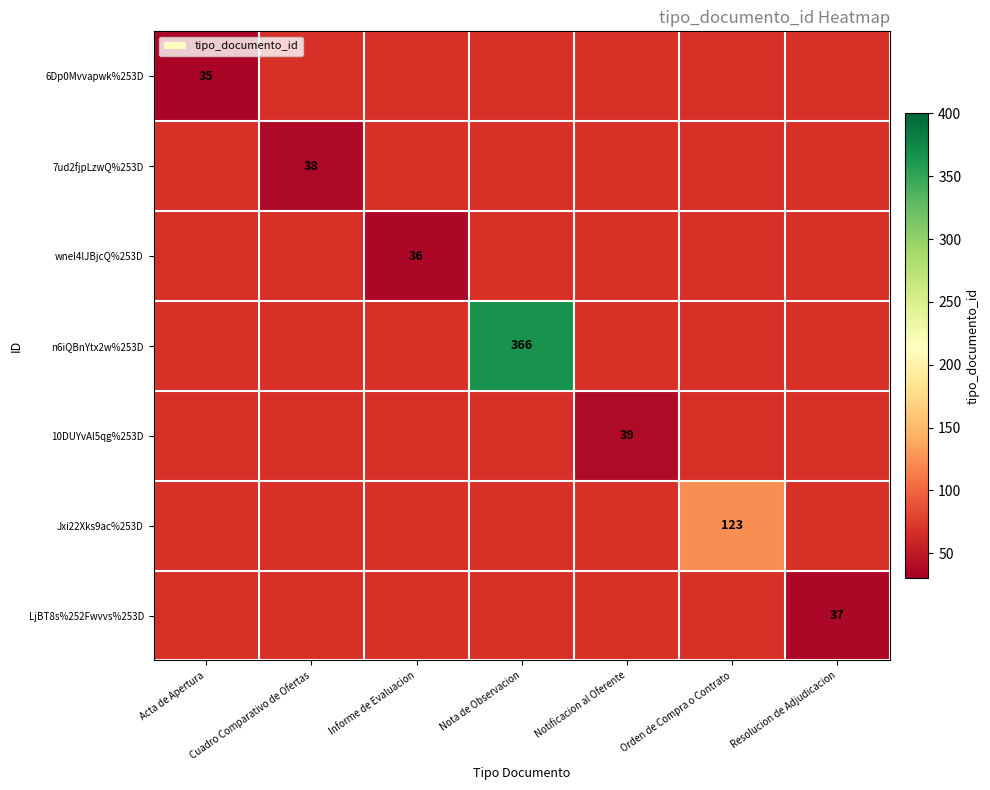

The wnel4lJBjcQ%253D series shows 36 at Informe de Evaluacion. True or false?

True